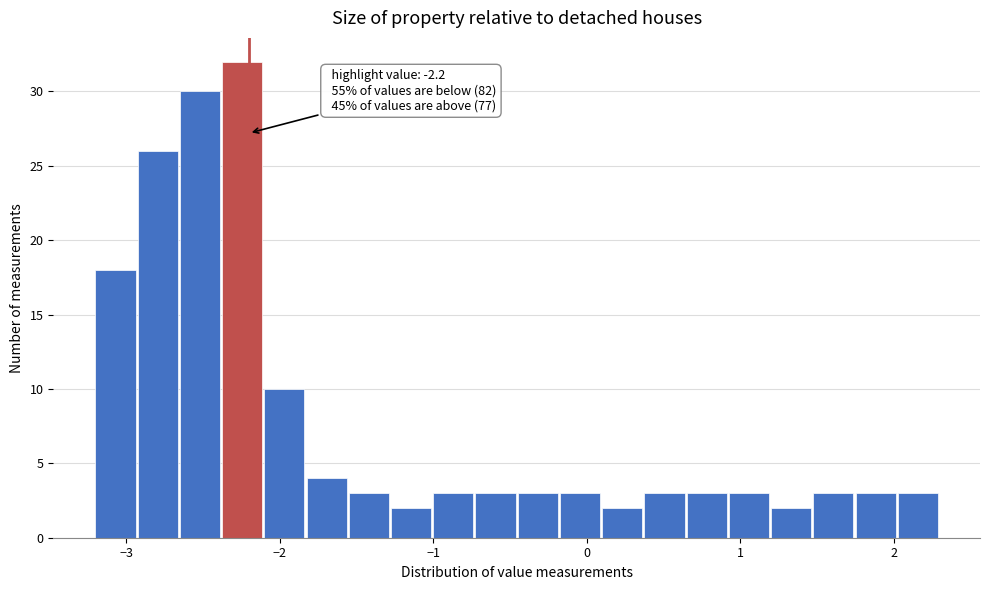

Read against the x-axis, roughly where is the centre of the tallest bar?

-2.2